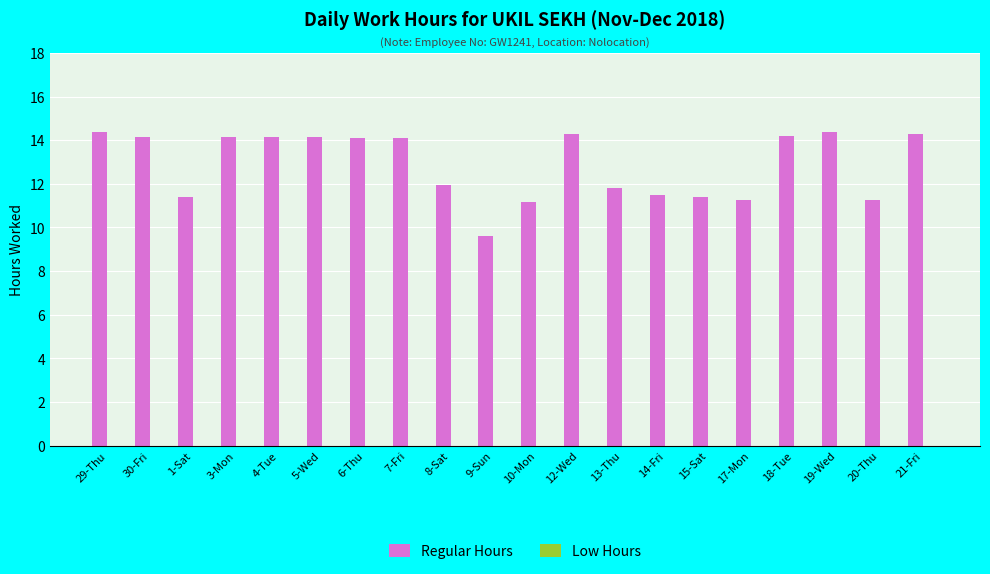

Read the value at 4-Tue.

14.1